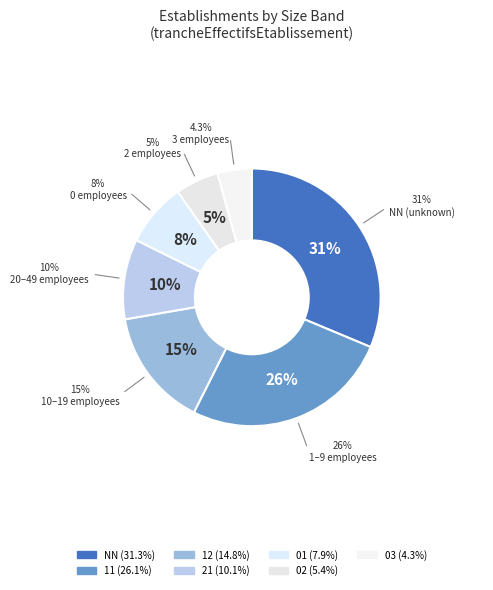

What is the ratio of the value at 21 to the value at 11?

0.4